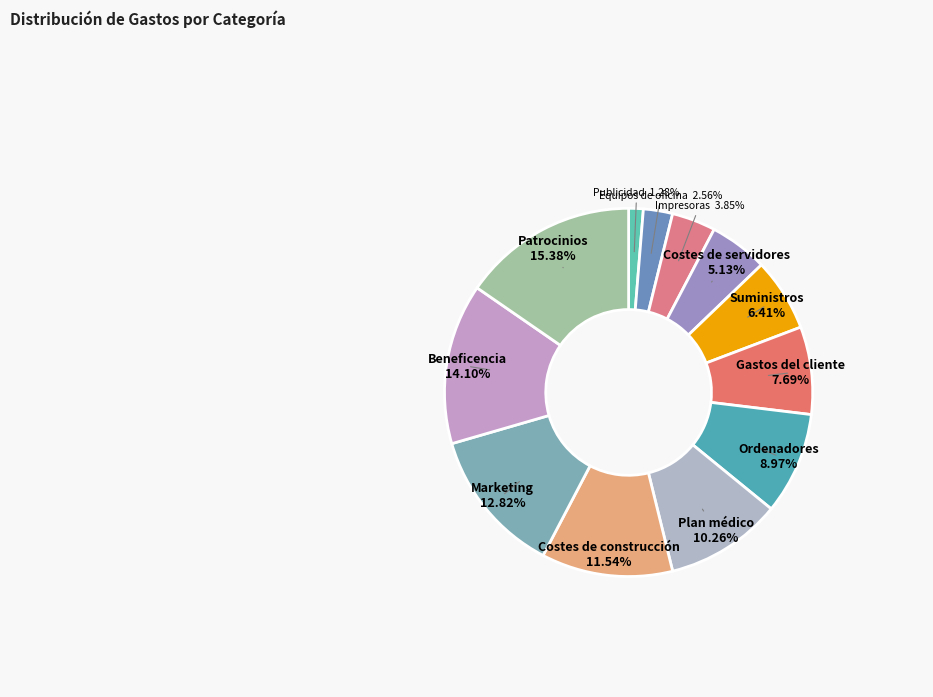

Do Plan médico and Equipos de oficina together represent more than half of the pie?

No